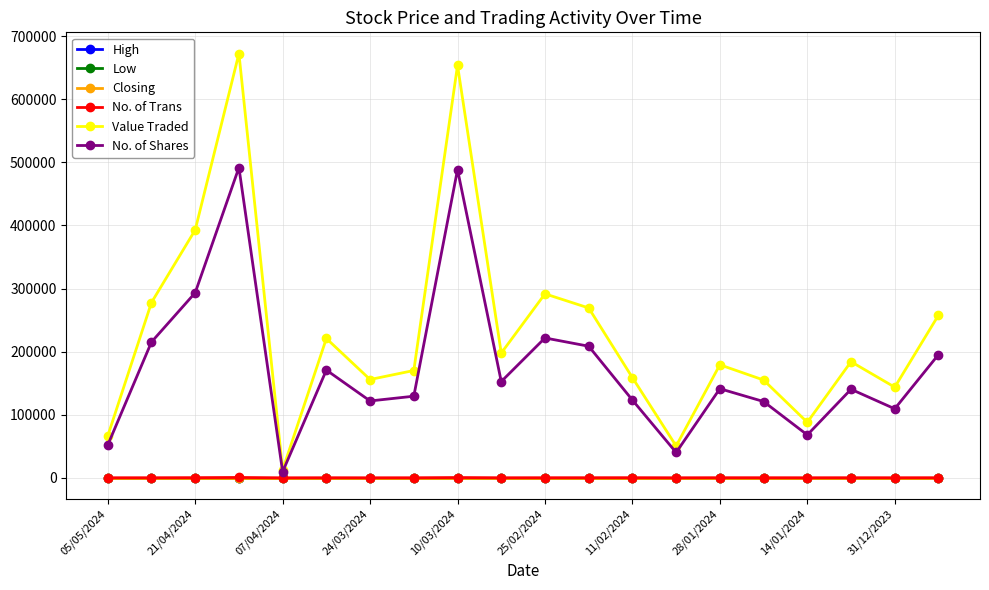

Which series has the widest spread of values?

Value Traded